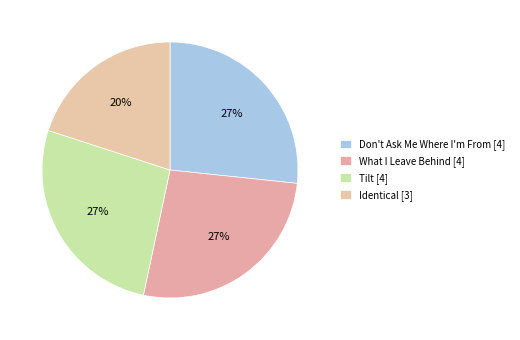

How many slices are in this pie chart?

4